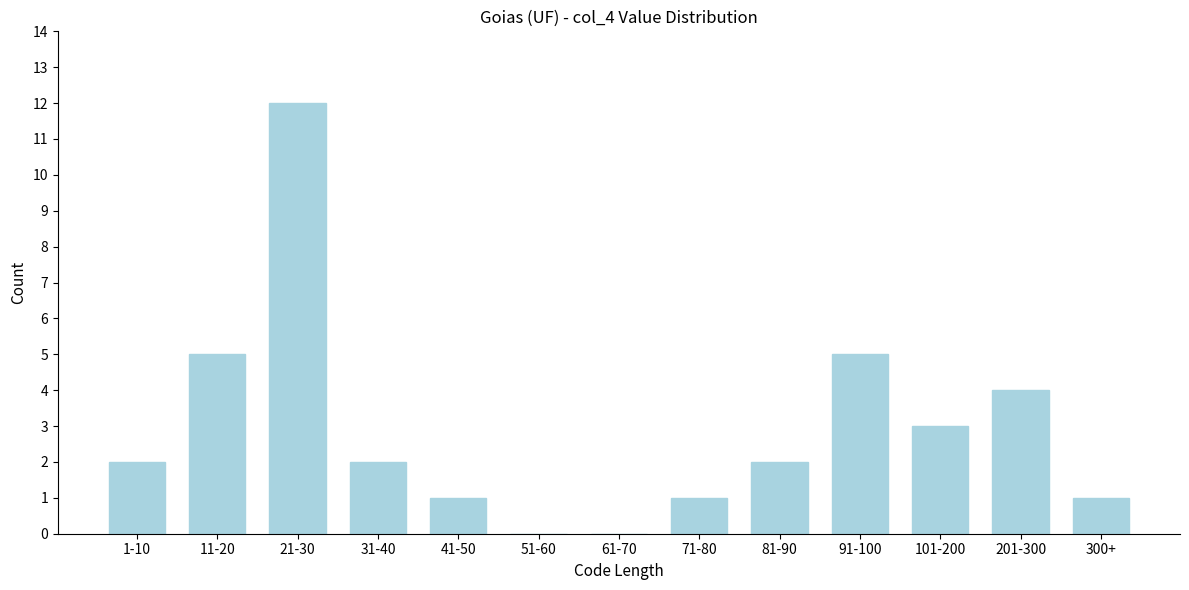

Reading right to left, transcribe all the data shown in this chart.

300+=1	201-300=4	101-200=3	91-100=5	81-90=2	71-80=1	61-70=0	51-60=0	41-50=1	31-40=2	21-30=12	11-20=5	1-10=2